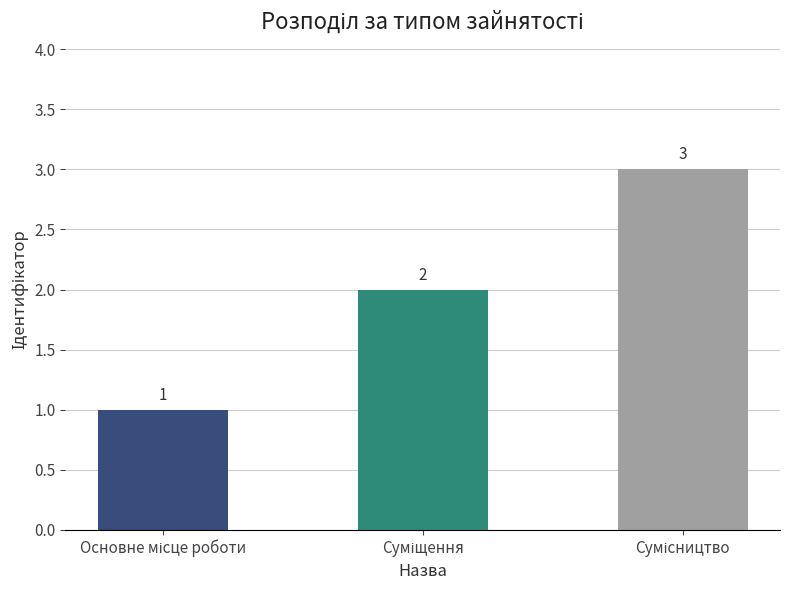

Does the chart contain stacked bars?

No